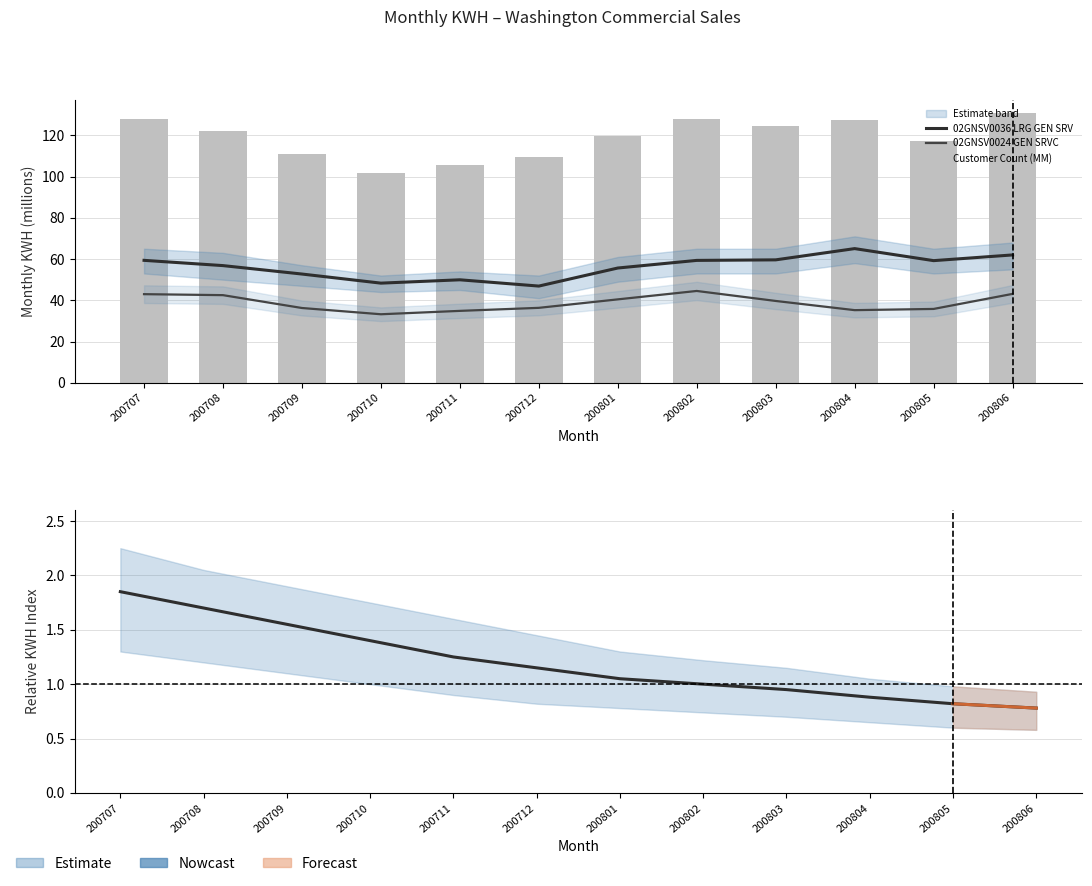

How many data points in Nowcast are above 1?

7